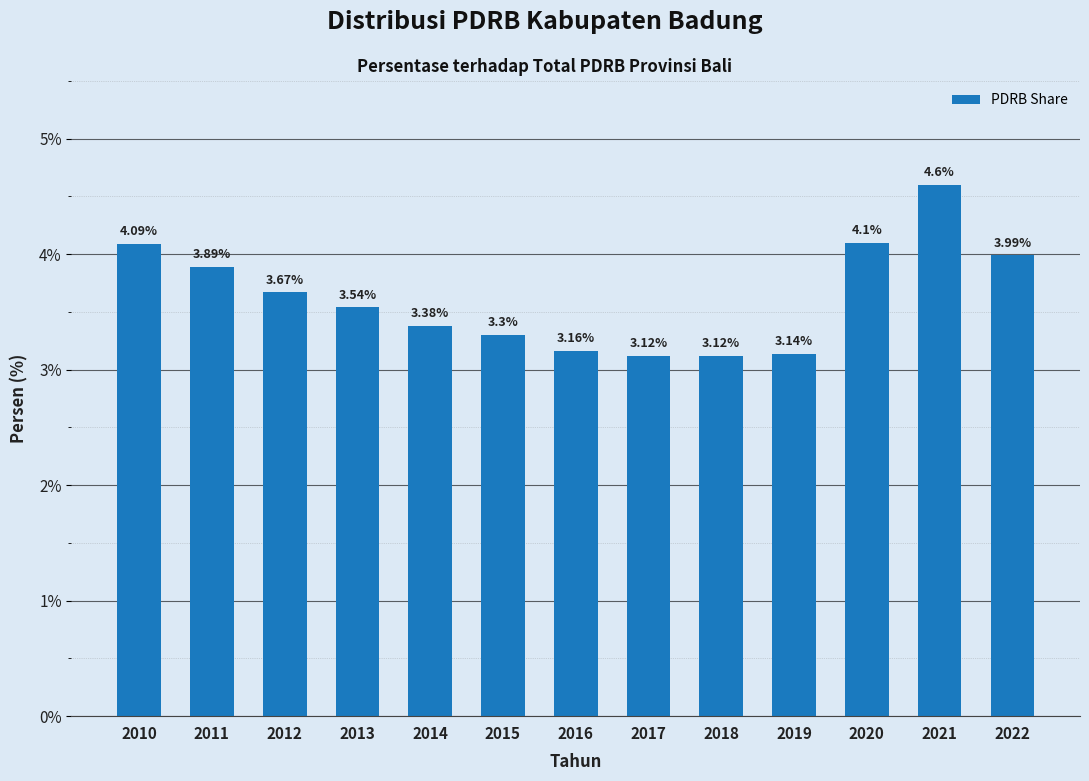

The value at 2011 is 3.9. True or false?

True